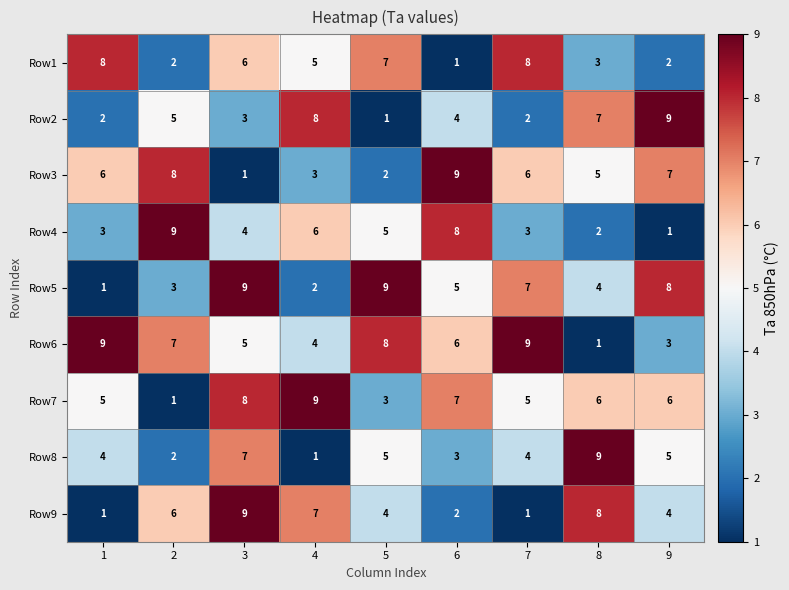

Rank the series at 4 from lowest to highest value.

Row8, Row5, Row3, Row6, Row1, Row4, Row9, Row2, Row7